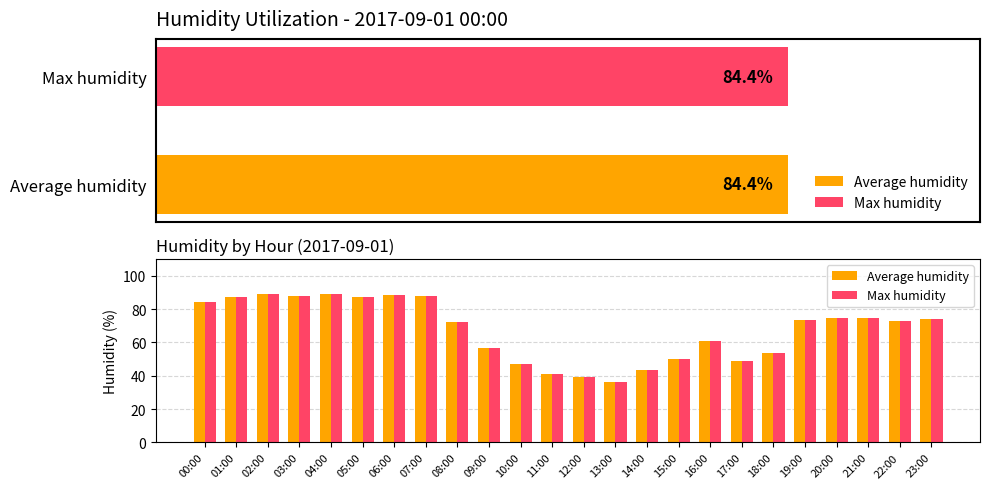

Reading left to right, list all the values displayed in this chart.

Average humidity: 00:00=84.4	01:00=87.5	02:00=88.8	03:00=88.1	04:00=89.0	05:00=87.4	06:00=88.3	07:00=87.8	08:00=72.3	09:00=56.8	10:00=47.3	11:00=41.1	12:00=39.1	13:00=36.5	14:00=43.6	15:00=49.8	16:00=60.9	17:00=48.9	18:00=53.6	19:00=73.5	20:00=74.8	21:00=74.6	22:00=72.9	23:00=74.3
Max humidity: 00:00=84.4	01:00=87.5	02:00=88.8	03:00=88.1	04:00=89.0	05:00=87.4	06:00=88.3	07:00=87.8	08:00=72.3	09:00=56.8	10:00=47.3	11:00=41.1	12:00=39.1	13:00=36.5	14:00=43.6	15:00=49.8	16:00=60.9	17:00=48.9	18:00=53.6	19:00=73.5	20:00=74.8	21:00=74.6	22:00=72.9	23:00=74.3